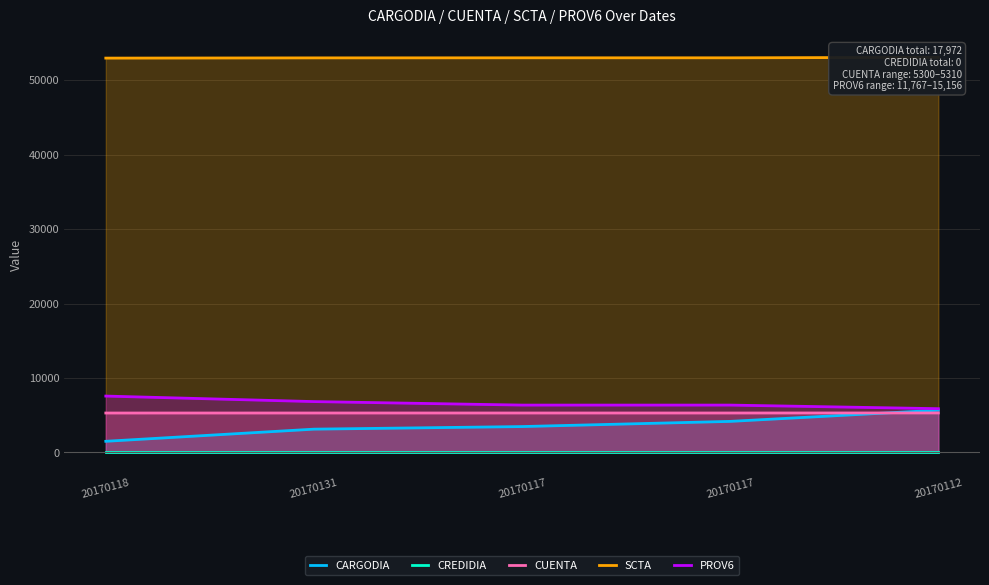

Is the value of CARGODIA at 20170117 greater than the value of PROV6 at 20170131?

No